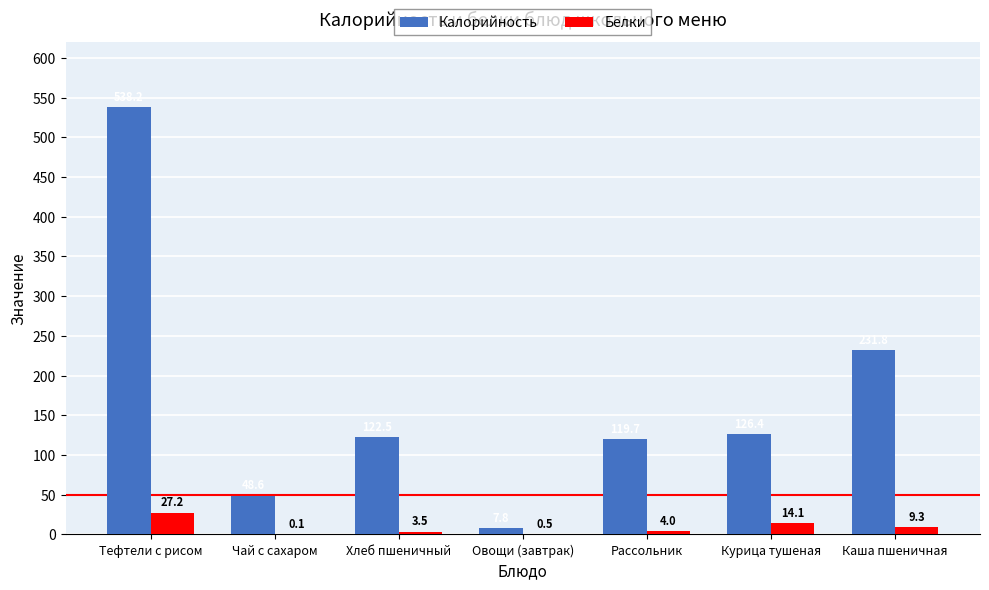

Which category has the highest value in the Калорийность series?

Тефтели с рисом